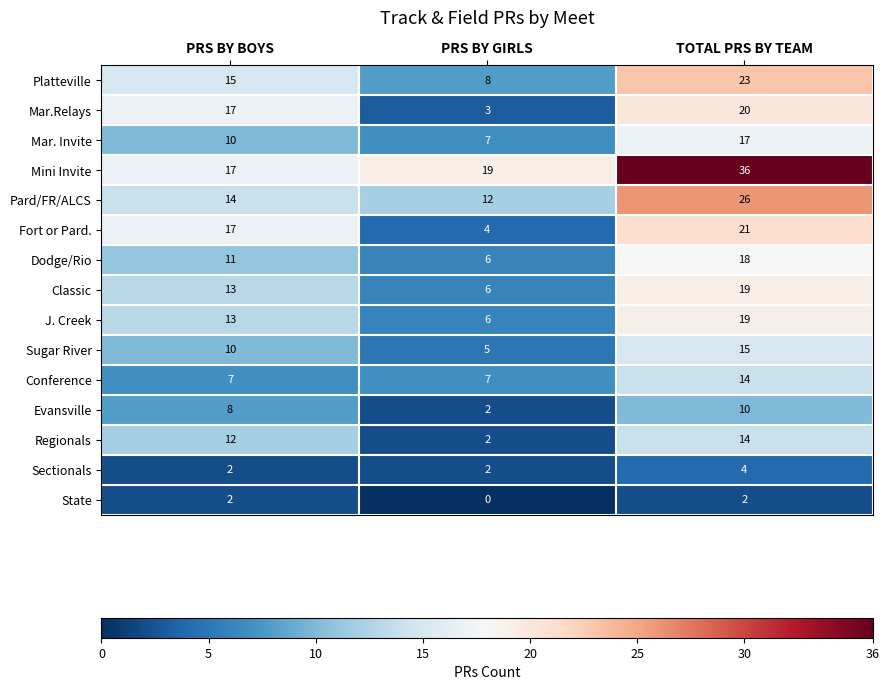

List the labels in order of Mar.Relays value, smallest first.

PRS BY GIRLS, PRS BY BOYS, TOTAL PRS BY TEAM